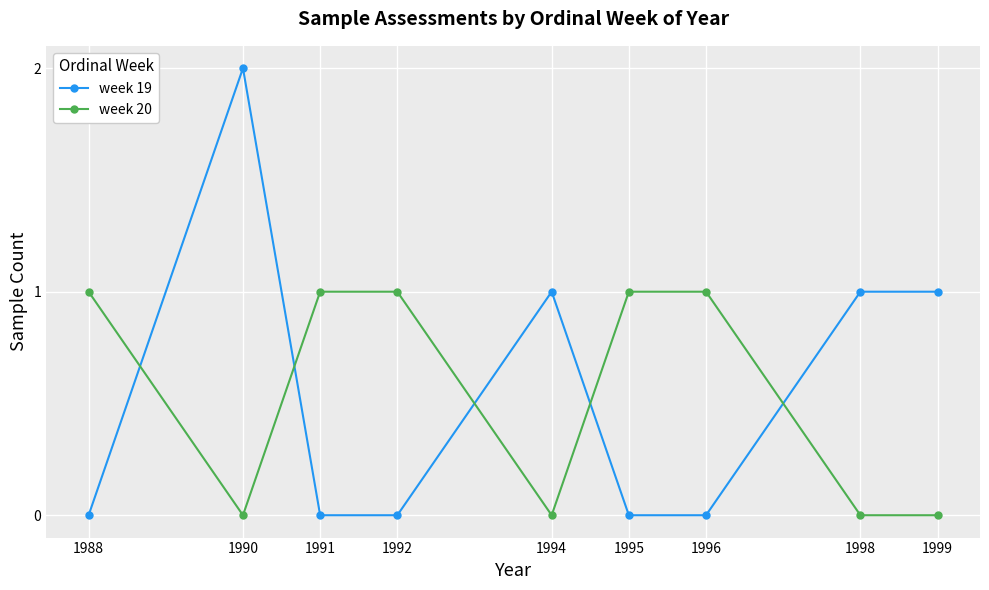

Rank the series at 1995 from lowest to highest value.

week 19, week 20